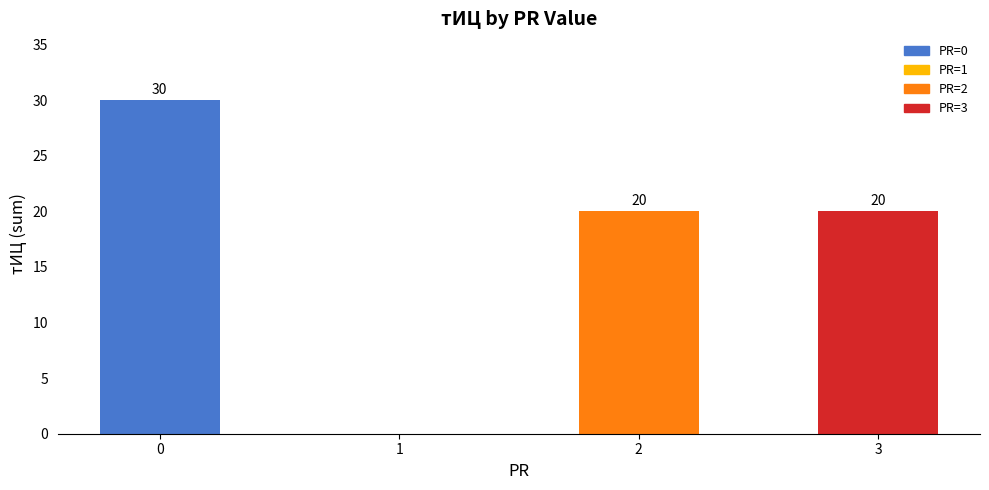

How many distinct data groups are displayed?

1